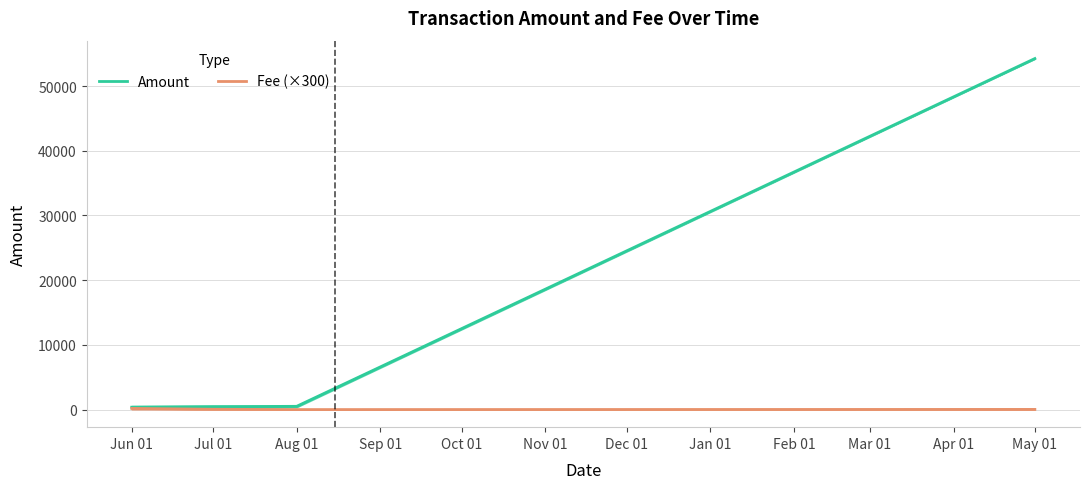

Reading left to right, transcribe all the data shown in this chart.

Amount: 371.8	449.6	506.2	54252.0
Fee (×300): 181.2	52.5	3.0	30.0